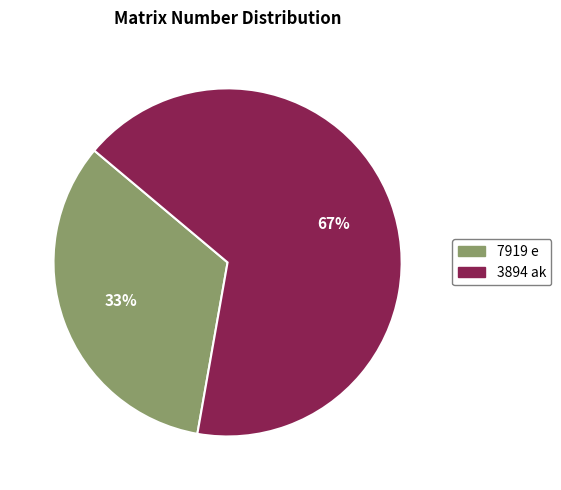

Which slice represents more than half of the pie?

3894 ak